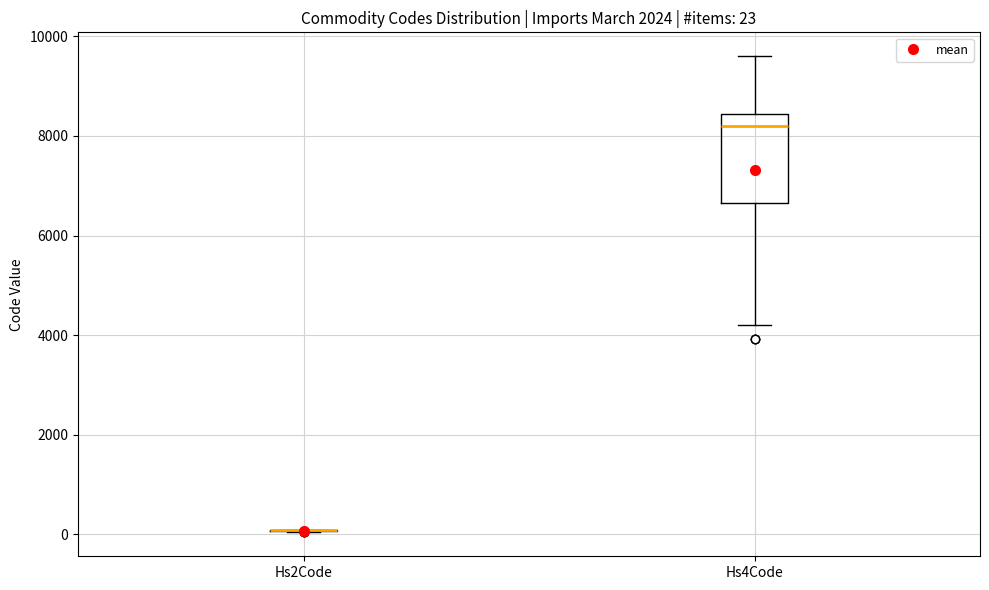

Comparing the boxes themselves (not the whiskers), which one is the tallest?

Hs4Code